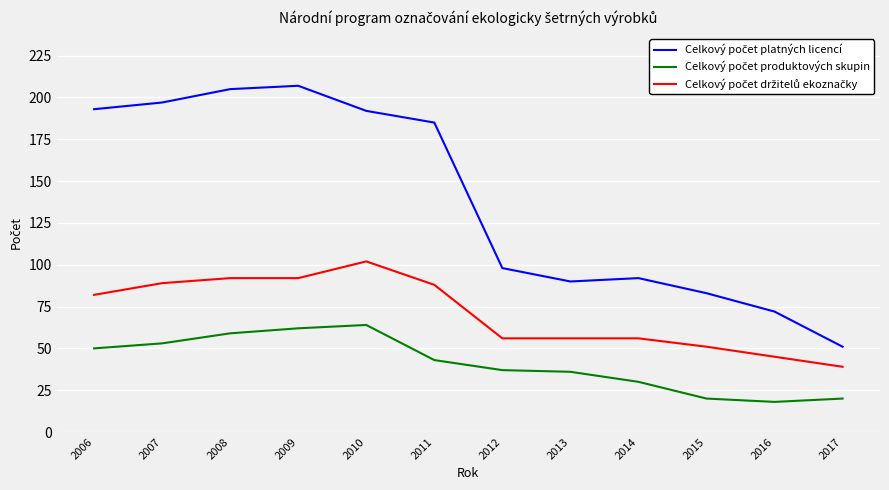

What is the total value across all series at 2007?

339